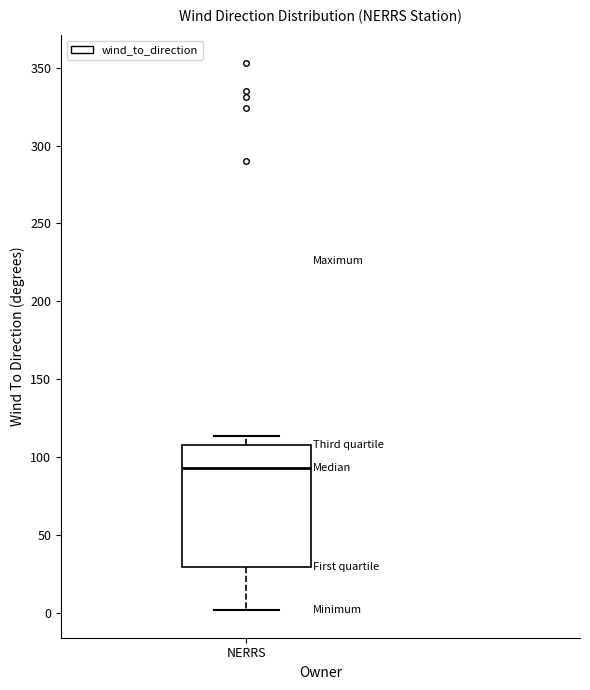

Read this box plot against the y-axis: the position of the median line, the range covered by the box, and the ends of both whiskers. The values are not printed on the chart, so give them approximately, as read against the axis.

median 95, box 30 to 110, whiskers 0 to 115